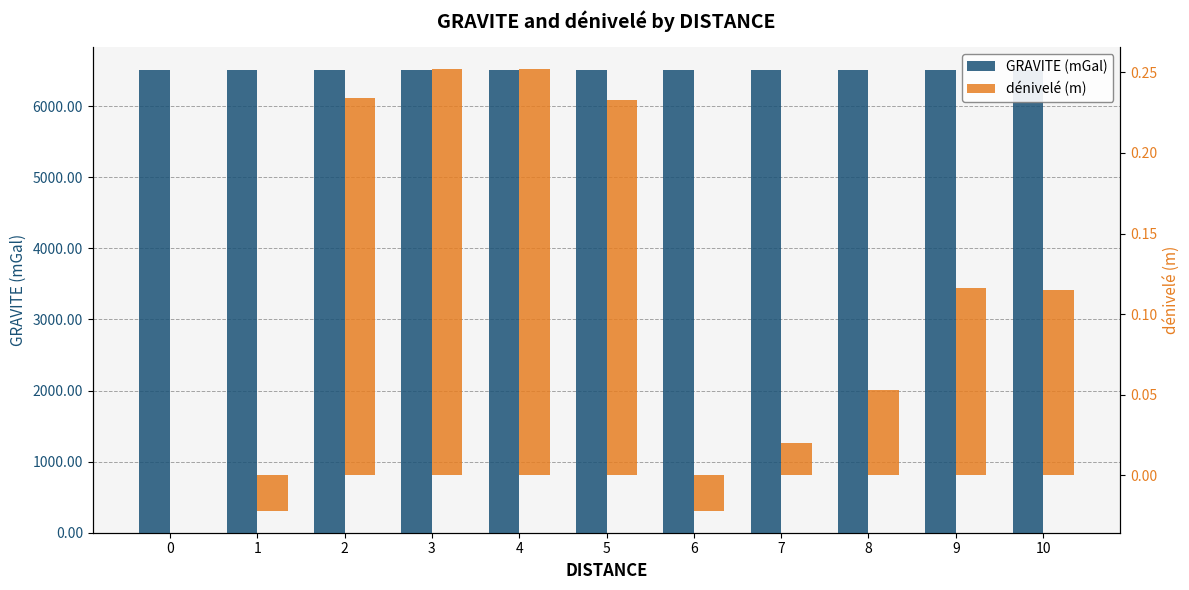

What is the maximum value shown in the chart?

6505.2